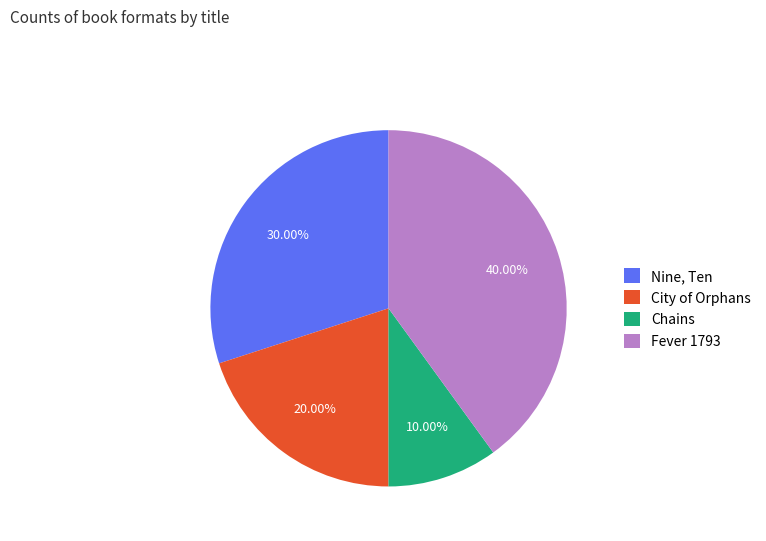

What is the smallest slice in the pie chart?

Chains